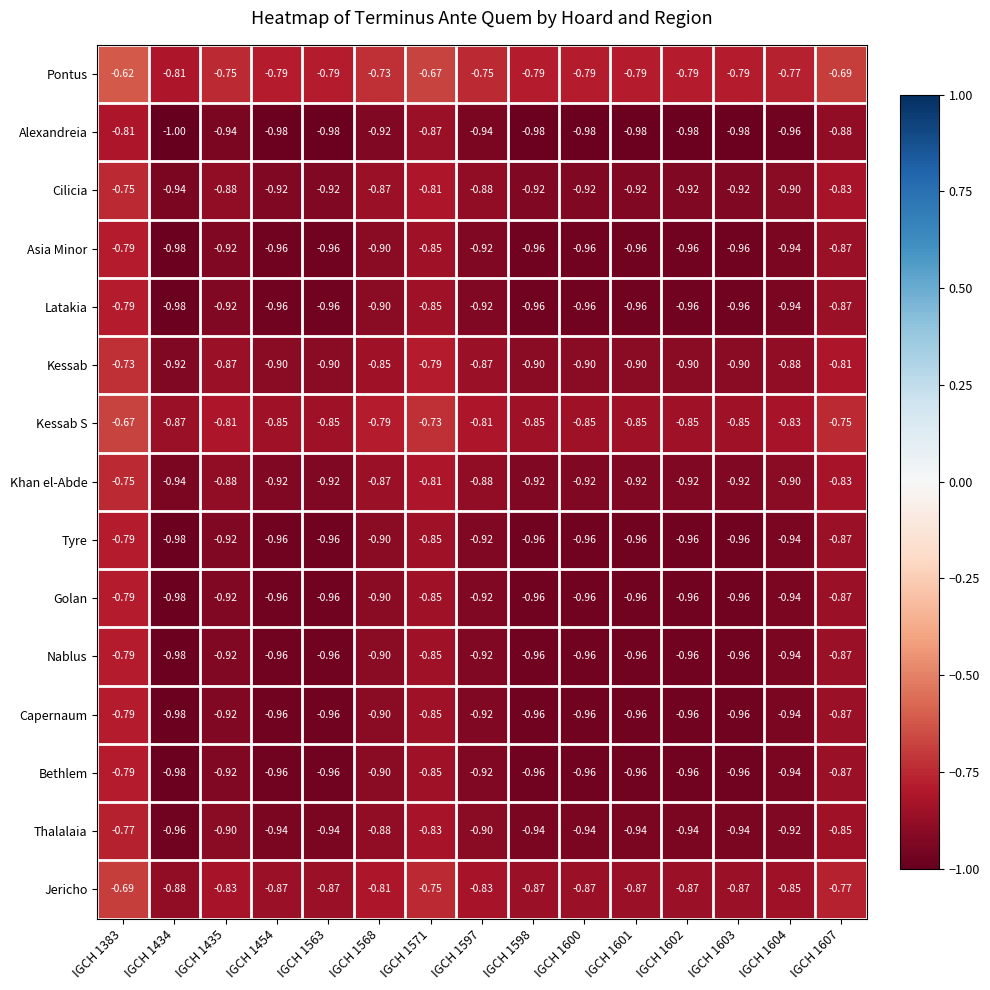

Which series has the largest range (max minus min)?

Kessab S